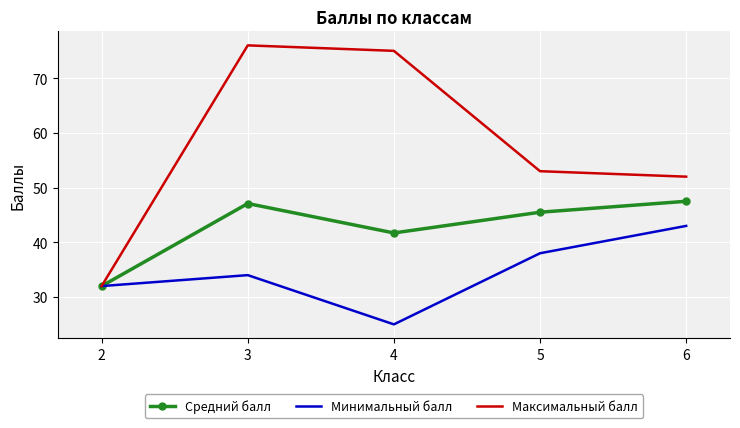

What is the maximum value shown in the chart?

76.0